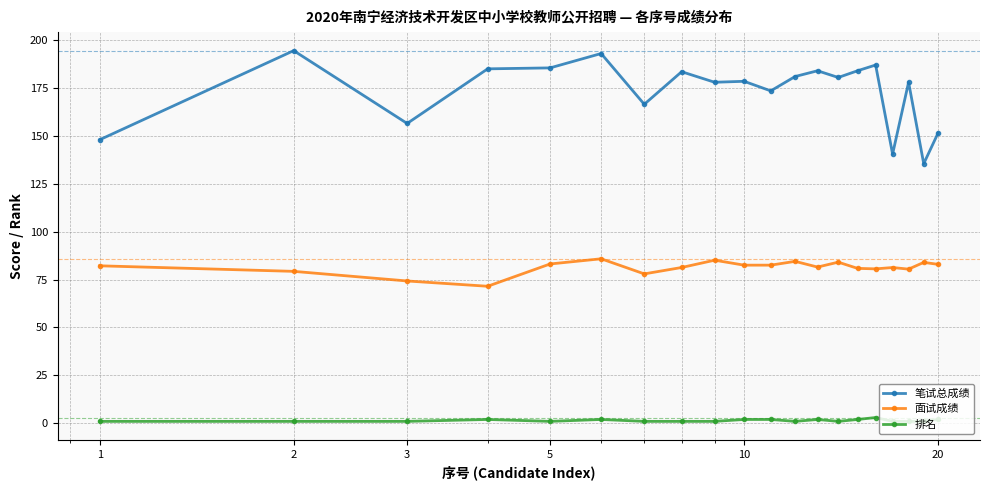

Is this an area chart (filled region under the line)?

No